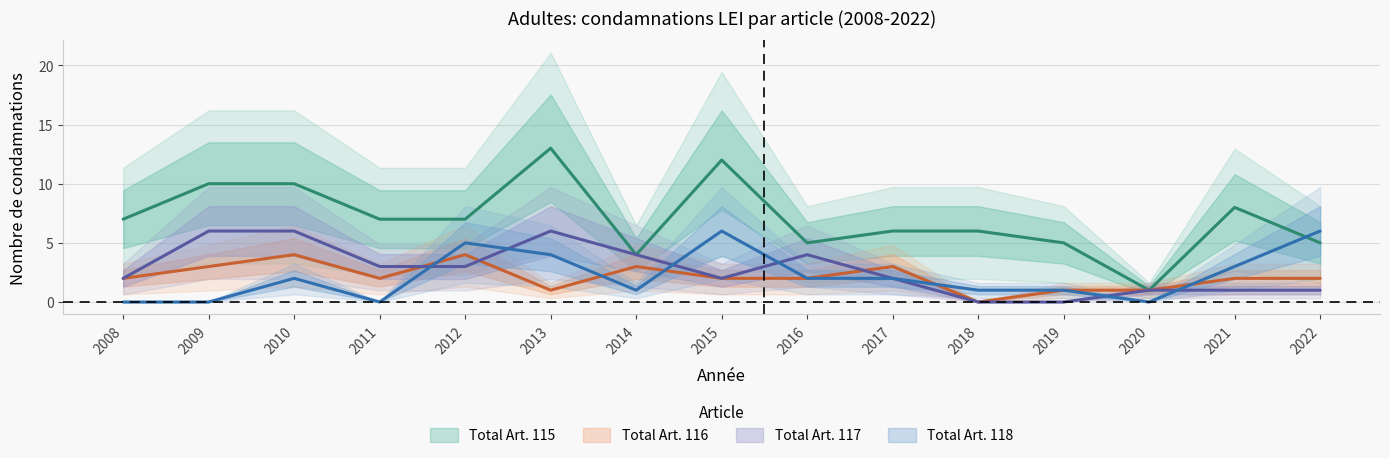

At which label does Total Art. 117 reach its minimum?

2018